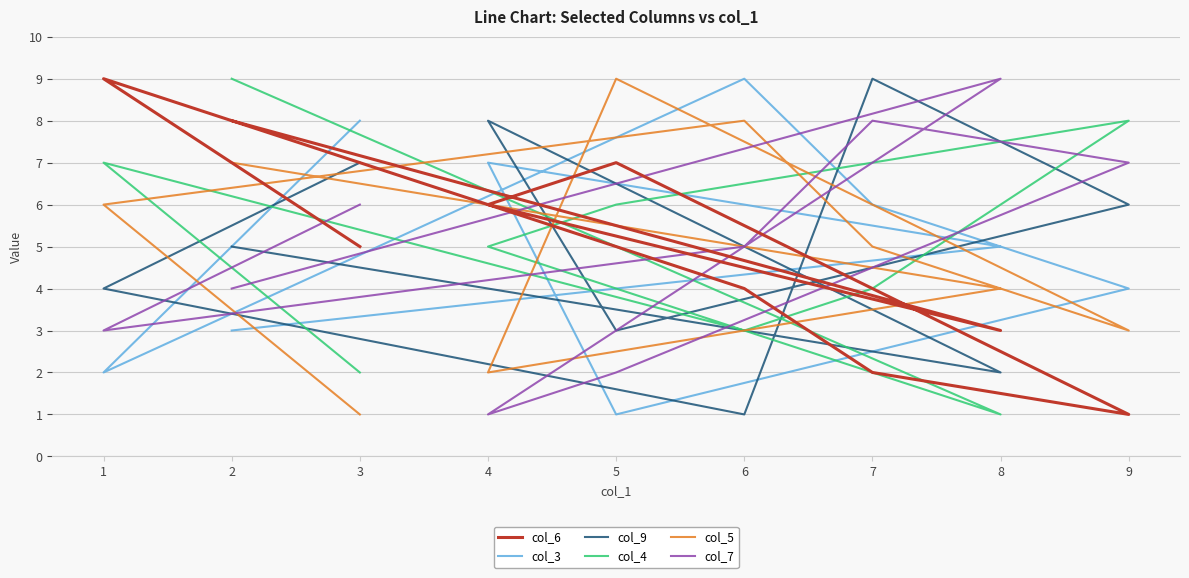

How many intersections are there between col_5 and col_7?

5